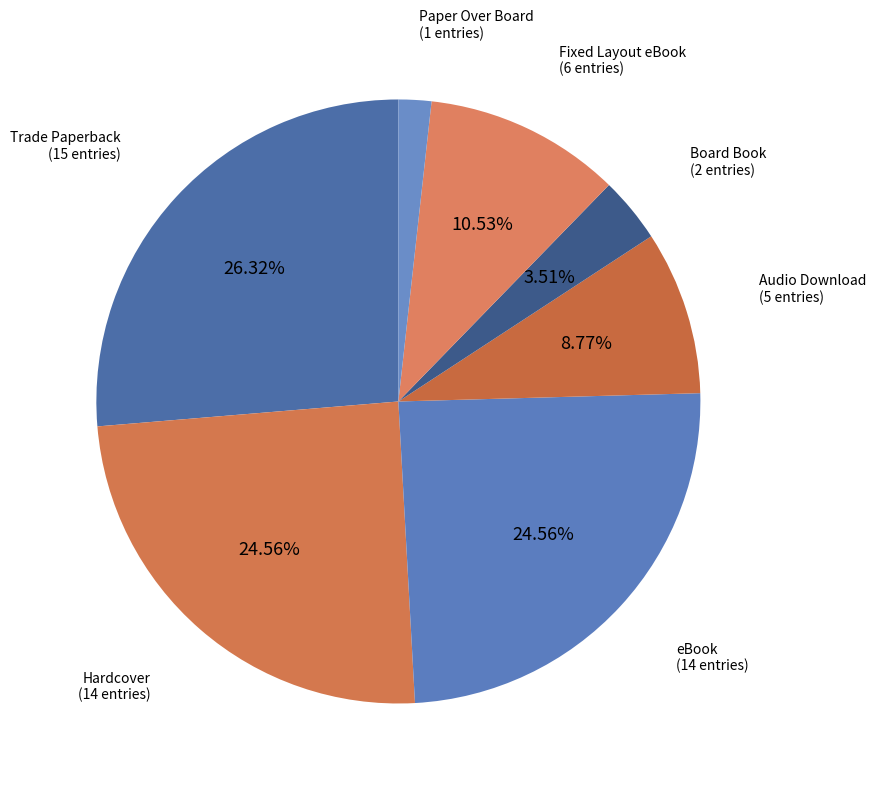

What is the smallest slice in the pie chart?

Paper Over Board